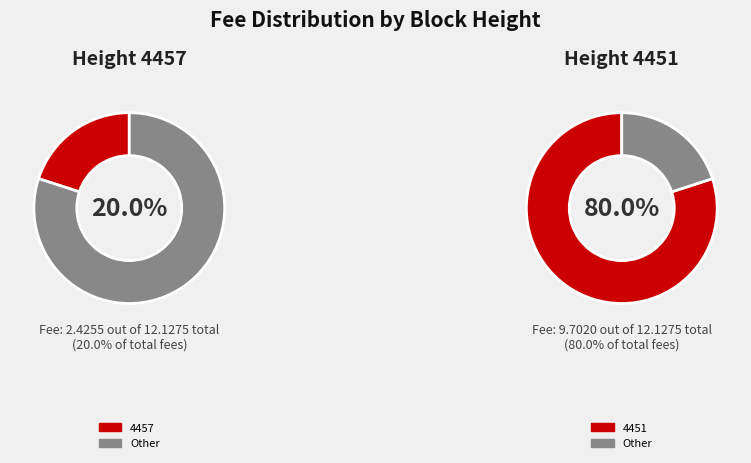

To the nearest percent, what percentage of the pie is 4457?

20%